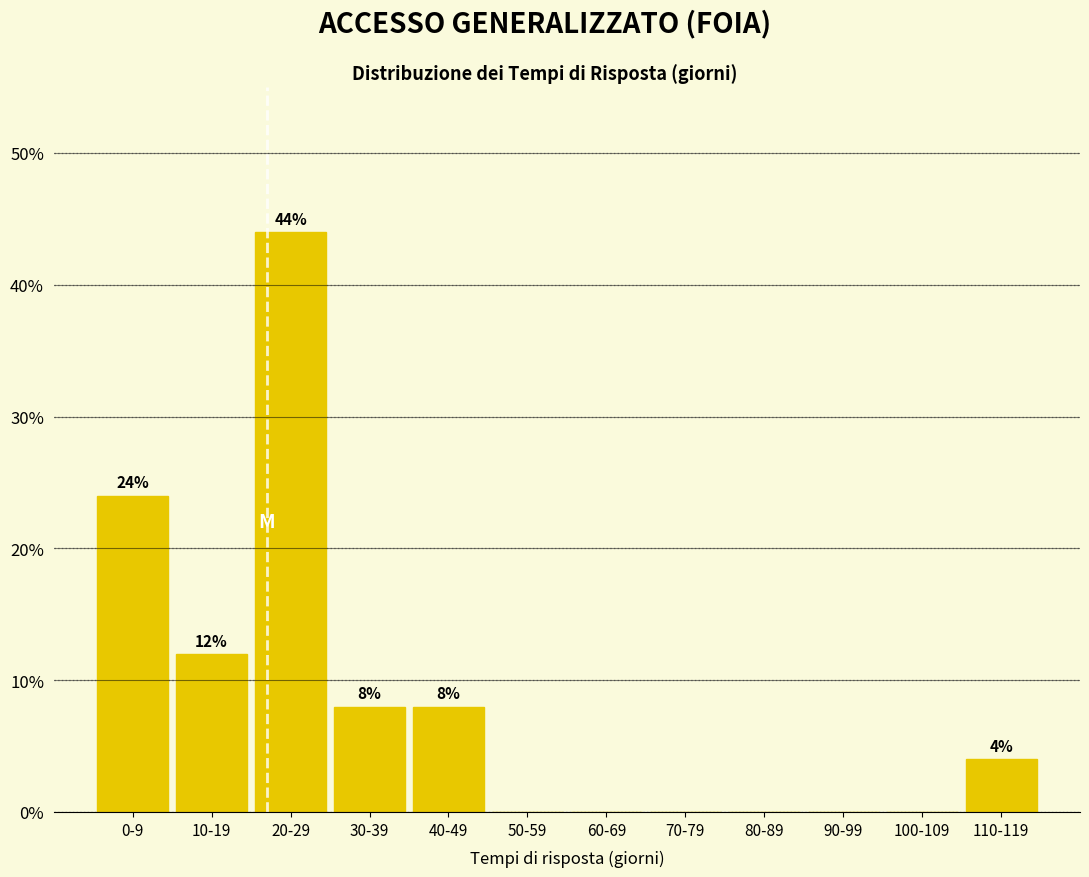

Reading right to left, extract all data points from this chart.

110-119=4	100-109=0	90-99=0	80-89=0	70-79=0	60-69=0	50-59=0	40-49=8	30-39=8	20-29=44	10-19=12	0-9=24